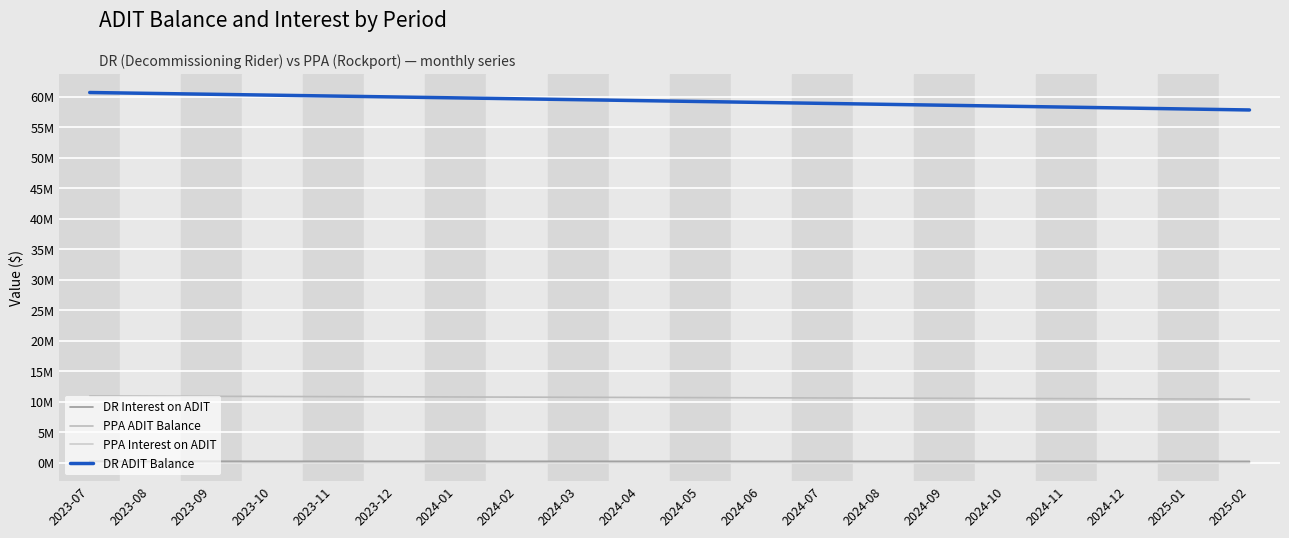

What is the total value across all series at 2025-02?

68617373.2